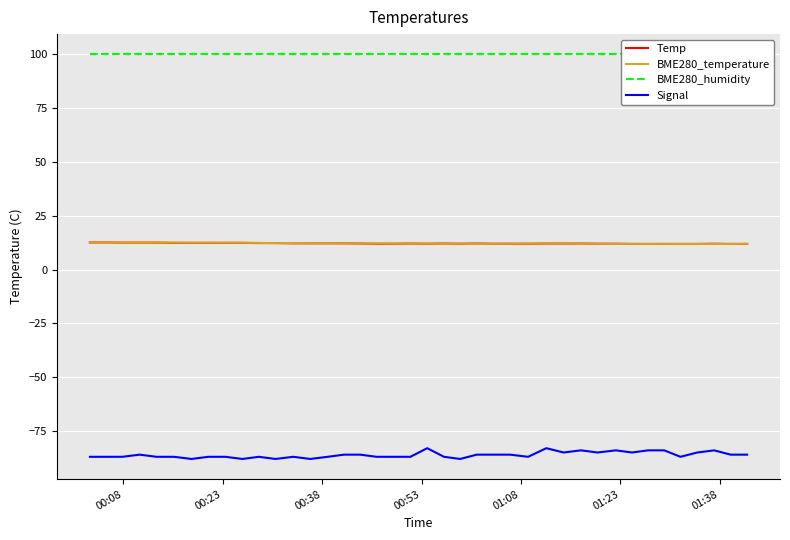

What is the lowest value of the BME280_temperature series?

11.9